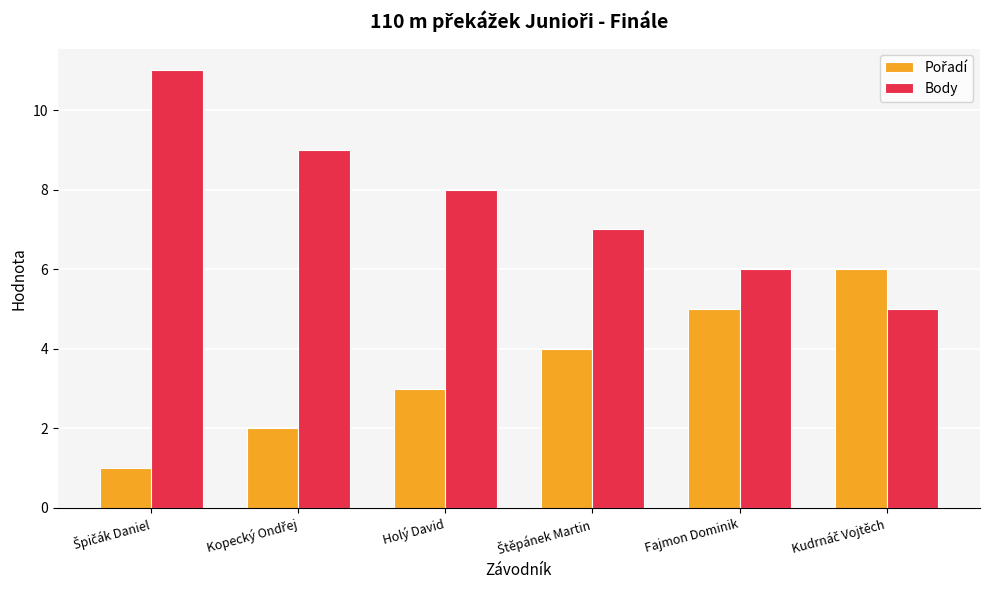

The value of Body at Fajmon Dominik is 6. True or false?

True